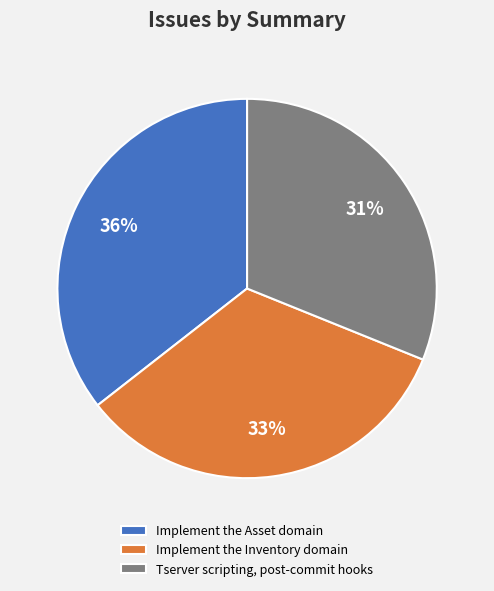

Approximately how many times larger is the value at Implement the Inventory domain compared to Implement the Asset domain?

0.9